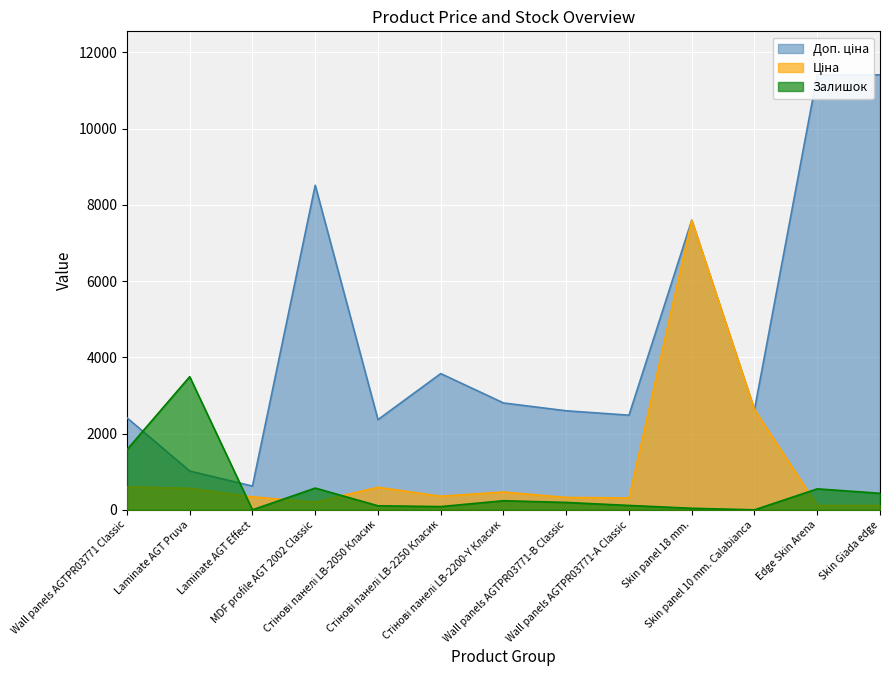

What is the difference between the Ціна values at Wall panels AGTPR03771 Classic and MDF profile AGT 2002 Classic?

401.0